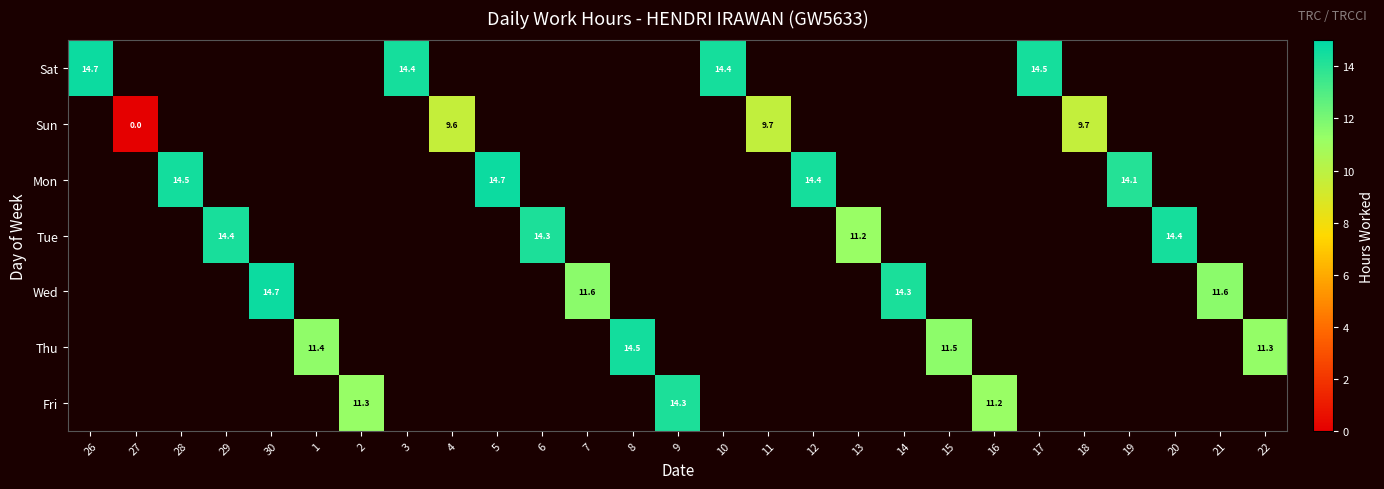

How many values in Tue are above zero?

4